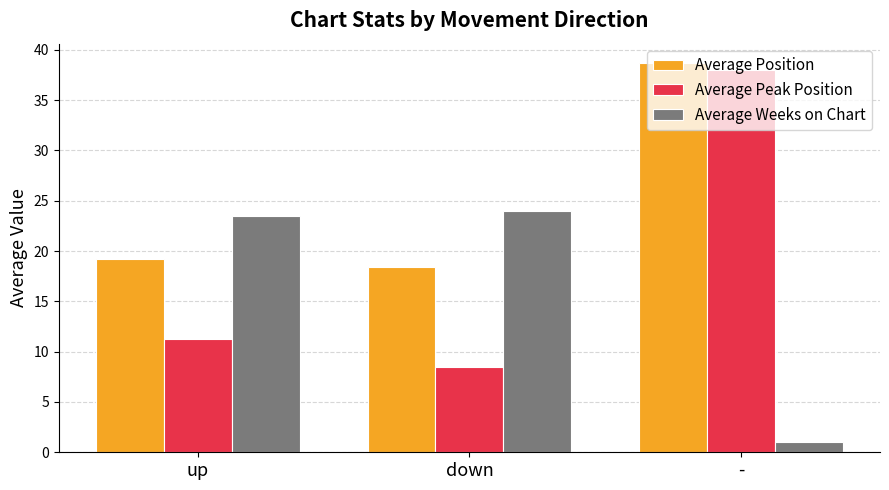

How many groups of bars are there?

3